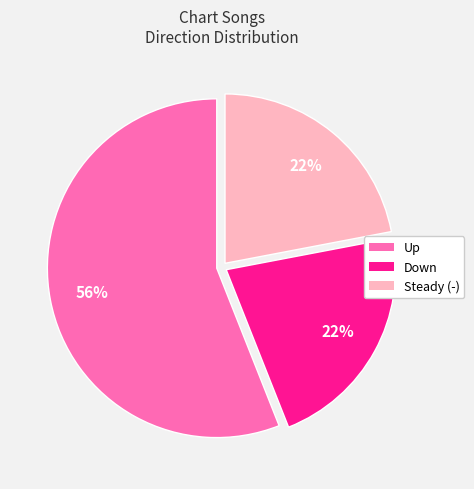

To the nearest percent, what is the difference between the largest and smallest slice percentages?

34%